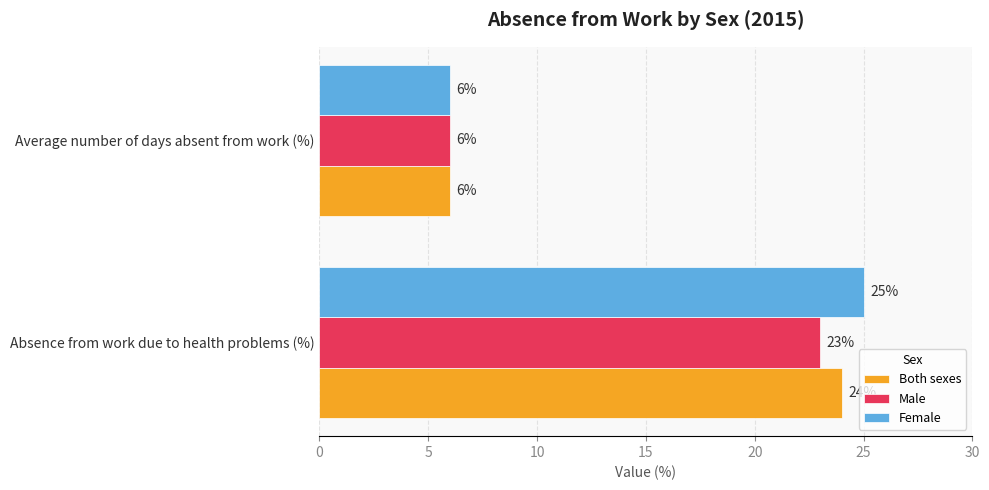

What is the maximum value for Both sexes?

24